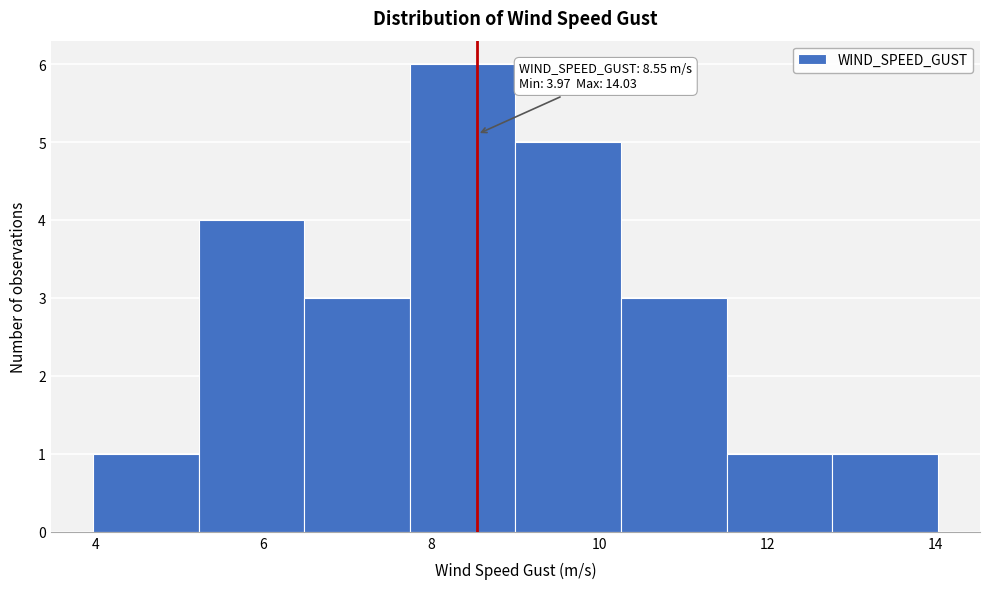

Which range on the x-axis has the tallest bar?

7.8 to 9.0